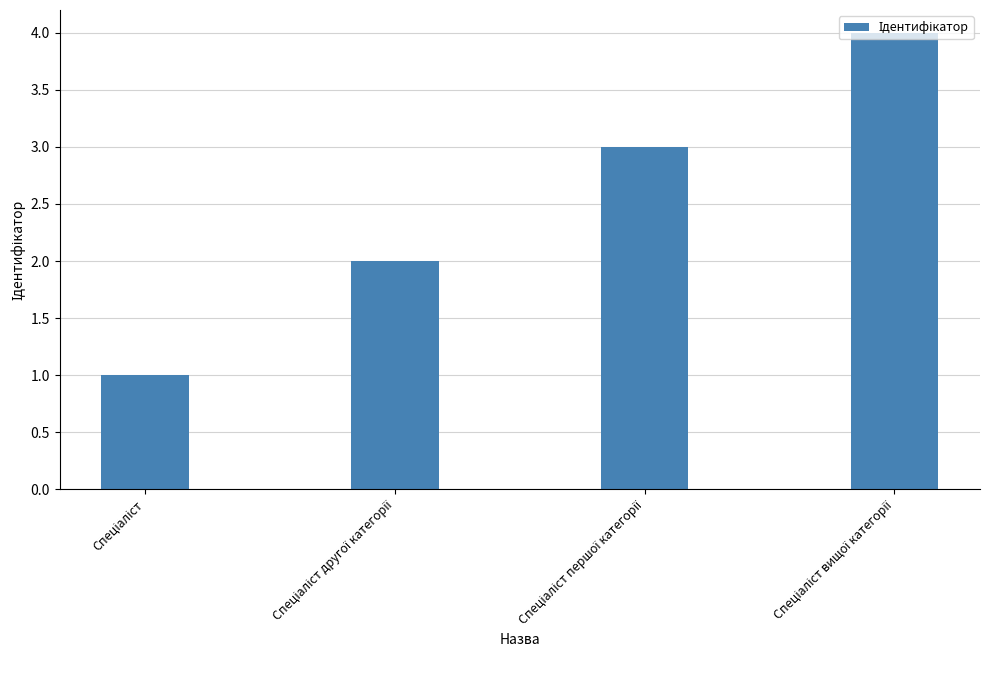

What is the maximum value shown in the chart?

4